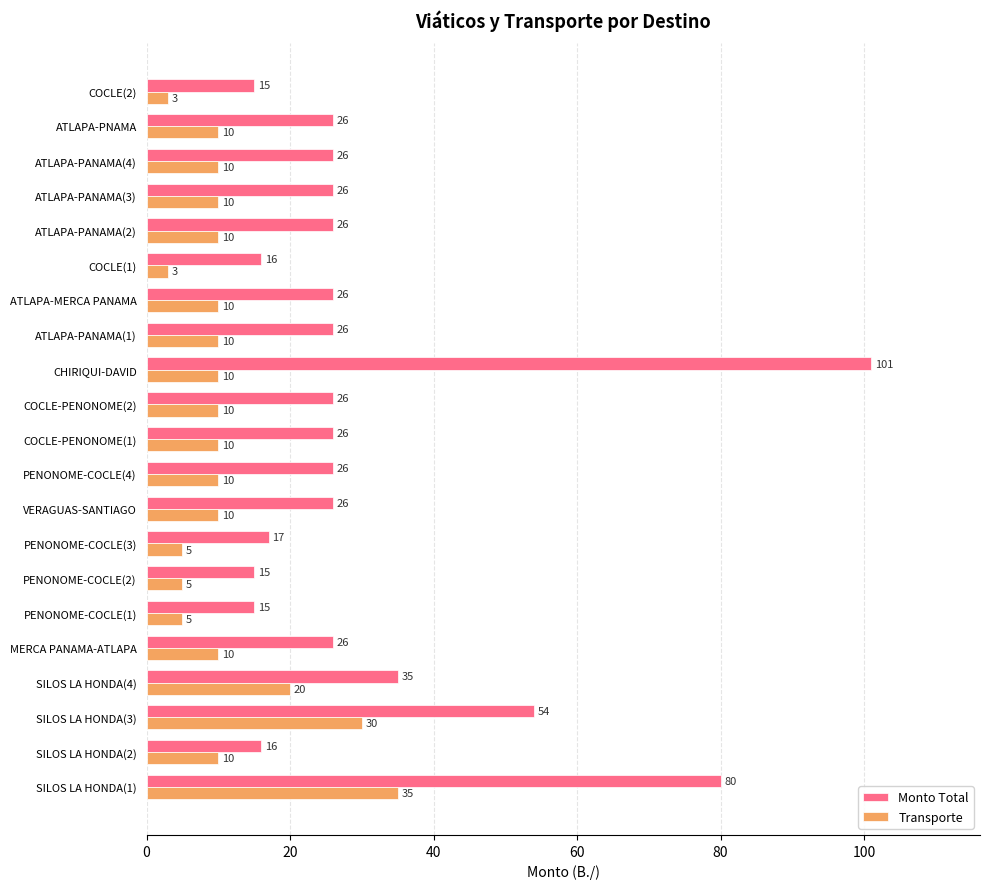

Which series changed the most between PENONOME-COCLE(2) and COCLE(2)?

Transporte